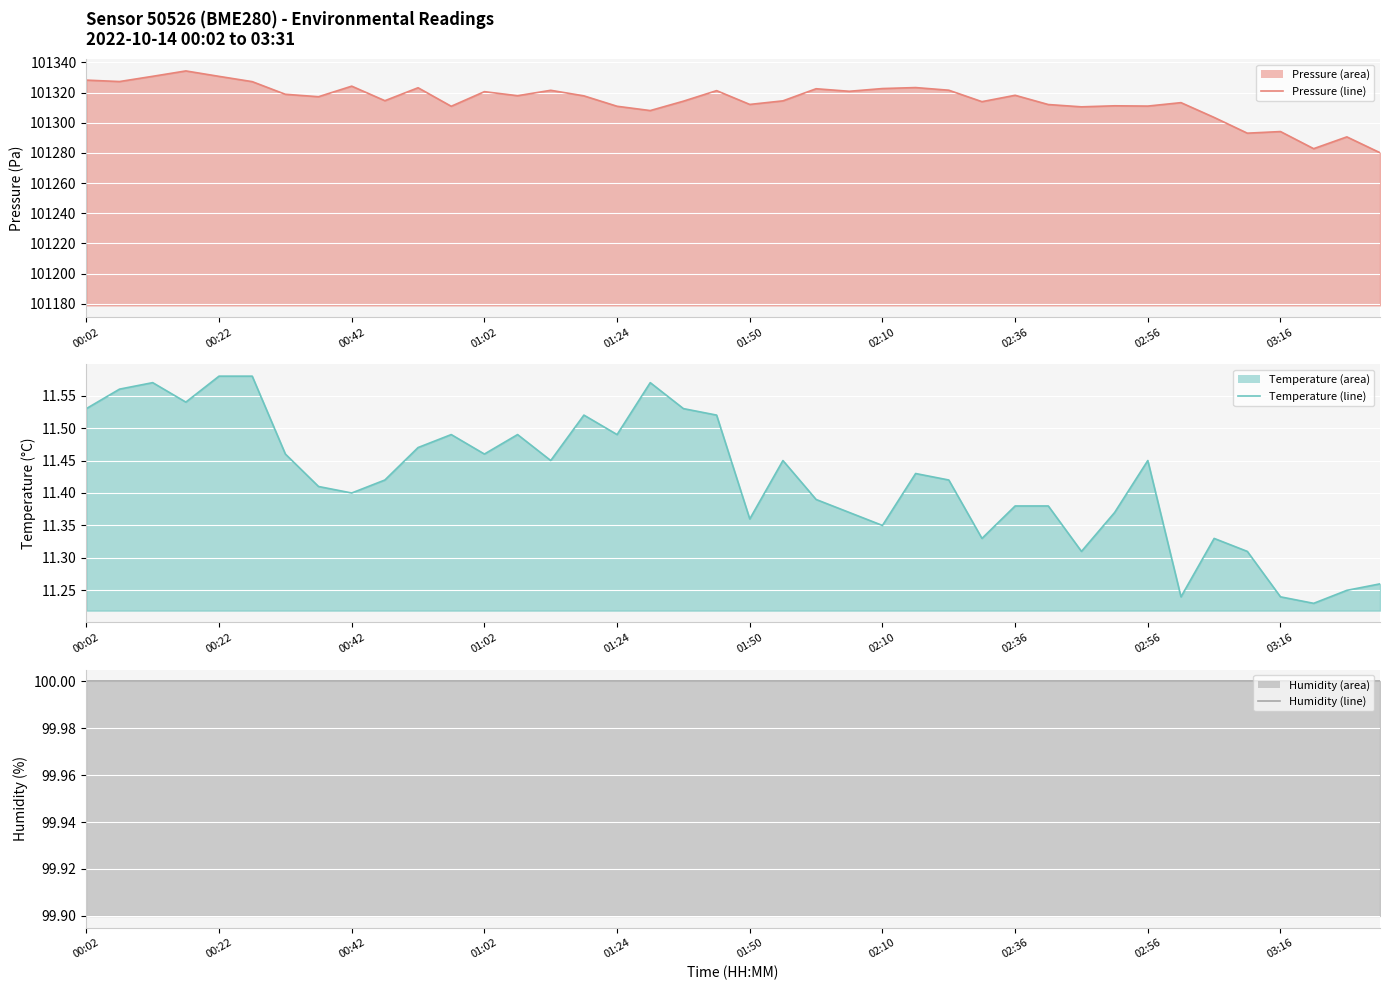

What is the total value across all series at 29?

101423.5